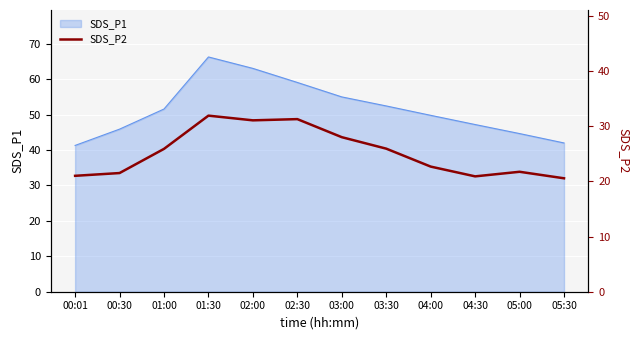

List the labels in order of value, smallest first.

05:30, 04:30, 00:01, 00:30, 05:00, 04:00, 01:00, 03:30, 03:00, 02:00, 02:30, 01:30